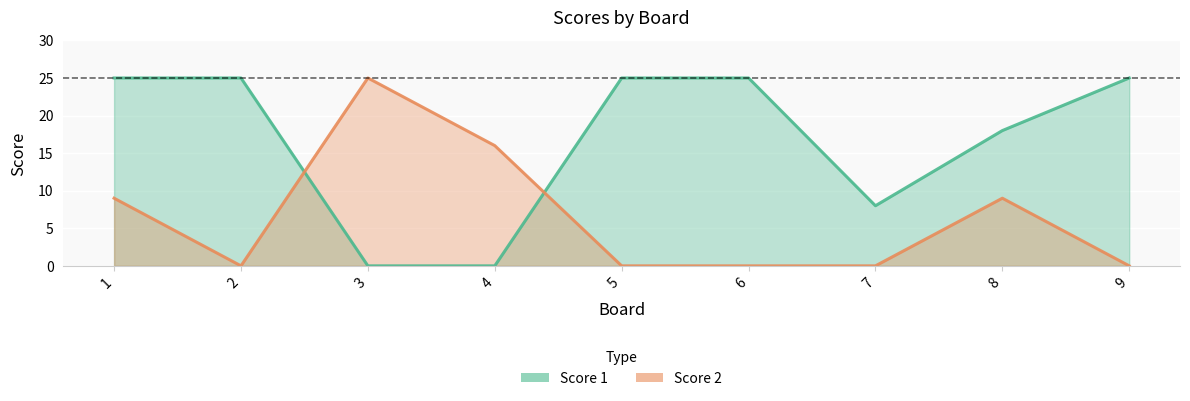

What is the difference between the maximum and minimum values in the Score 1 series?

25